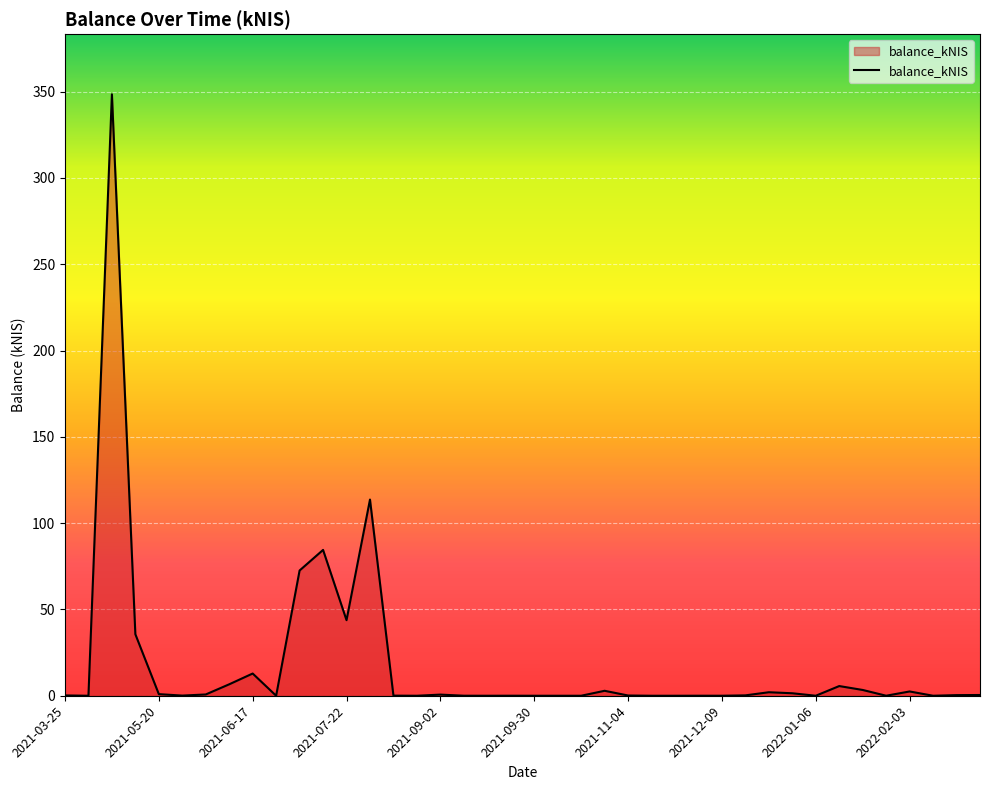

What is the difference between the maximum and minimum values?

348.4